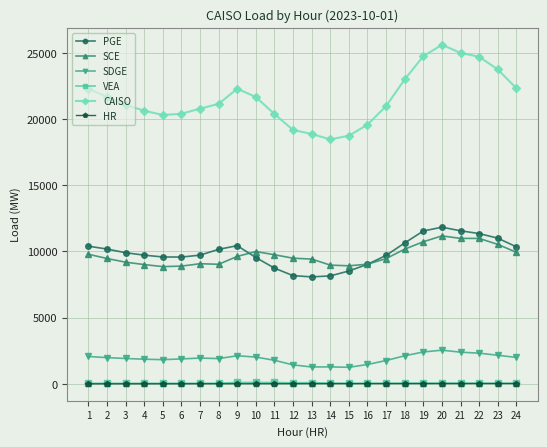

What are all the series names shown in the legend?

PGE, SCE, SDGE, VEA, CAISO, HR